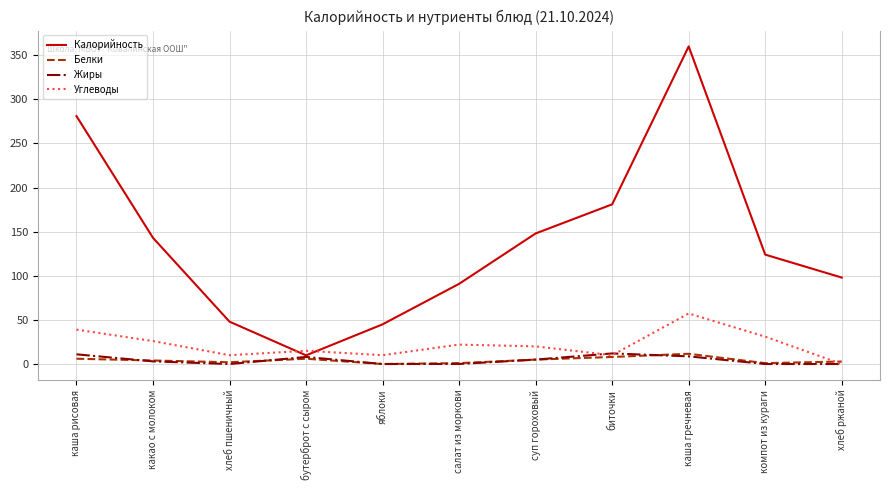

Which category has the lowest value in the Углеводы series?

хлеб ржаной